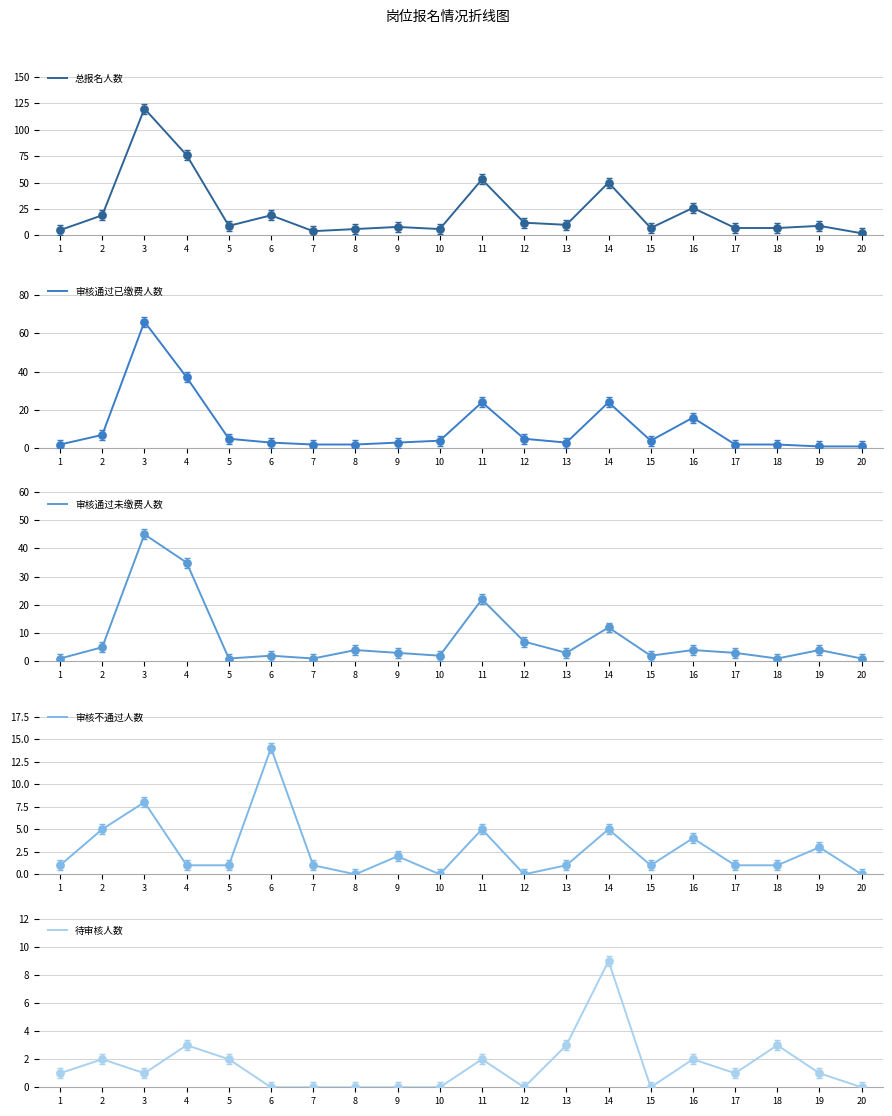

Which series has the largest total across all categories?

总报名人数